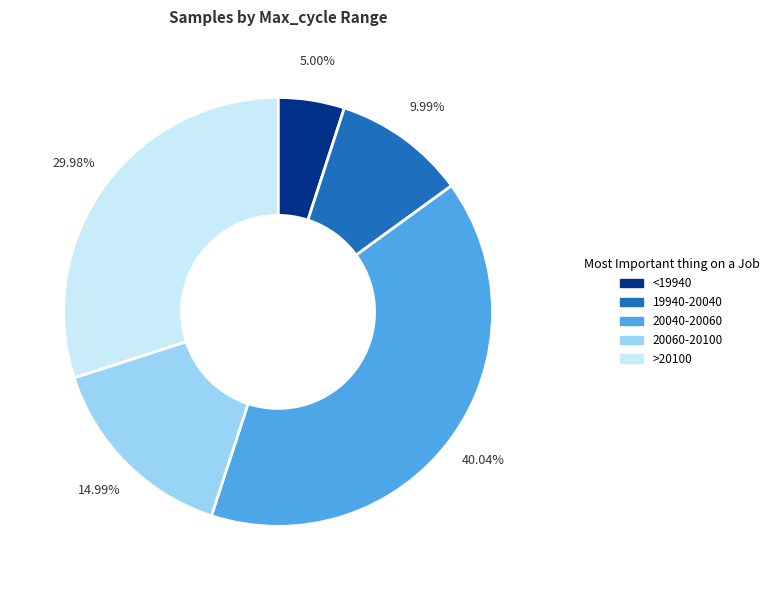

Does any single category account for the majority?

No